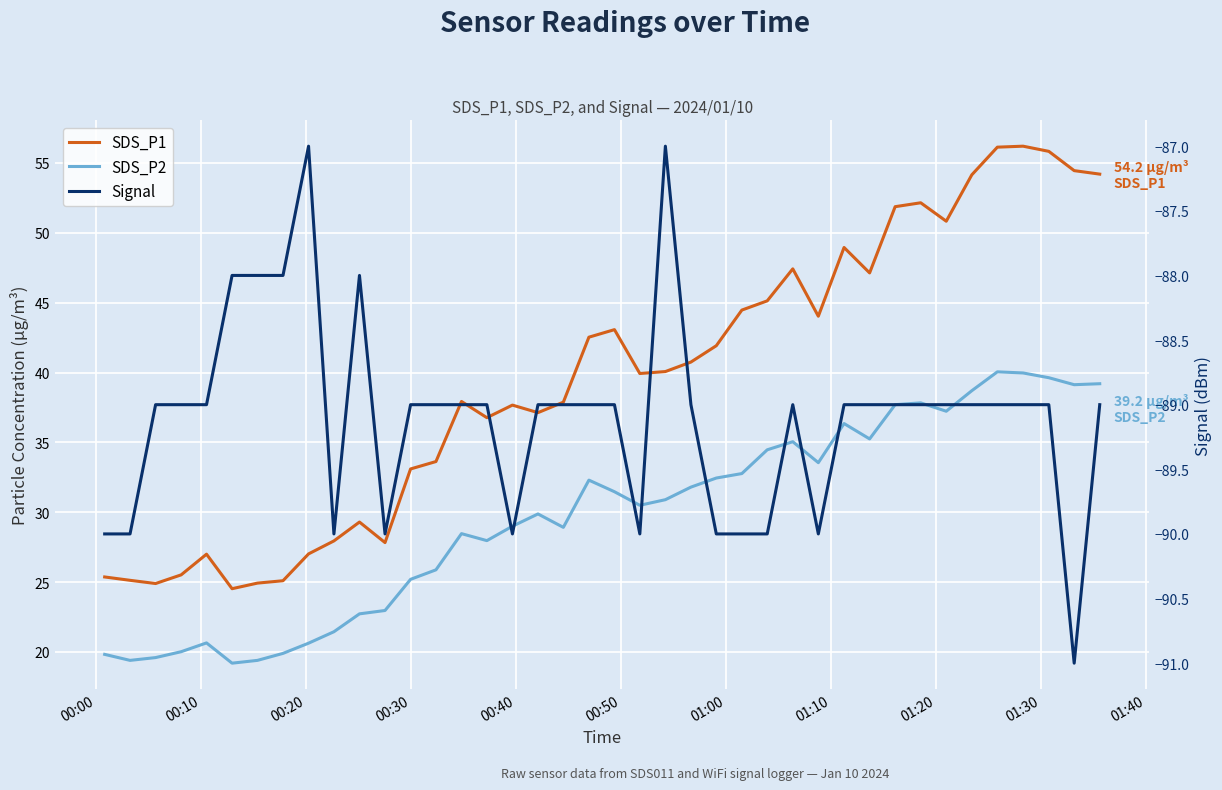

What is the average value of the Signal series?

-89.1